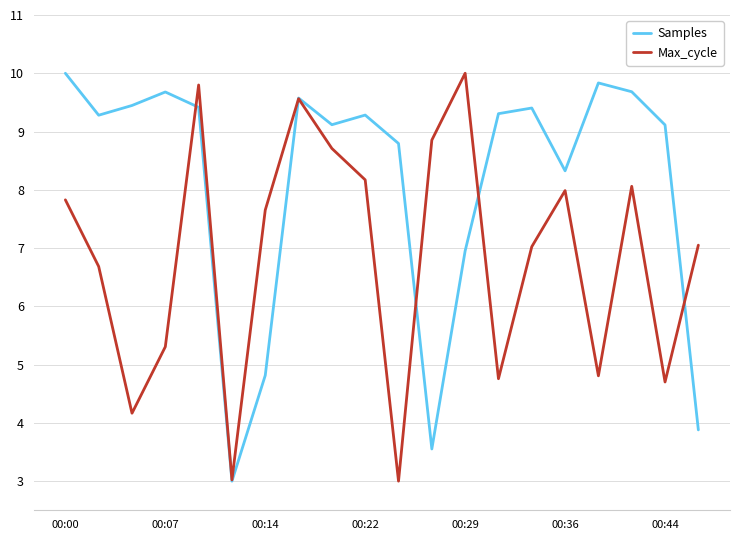

Which series has the largest total across all categories?

Samples